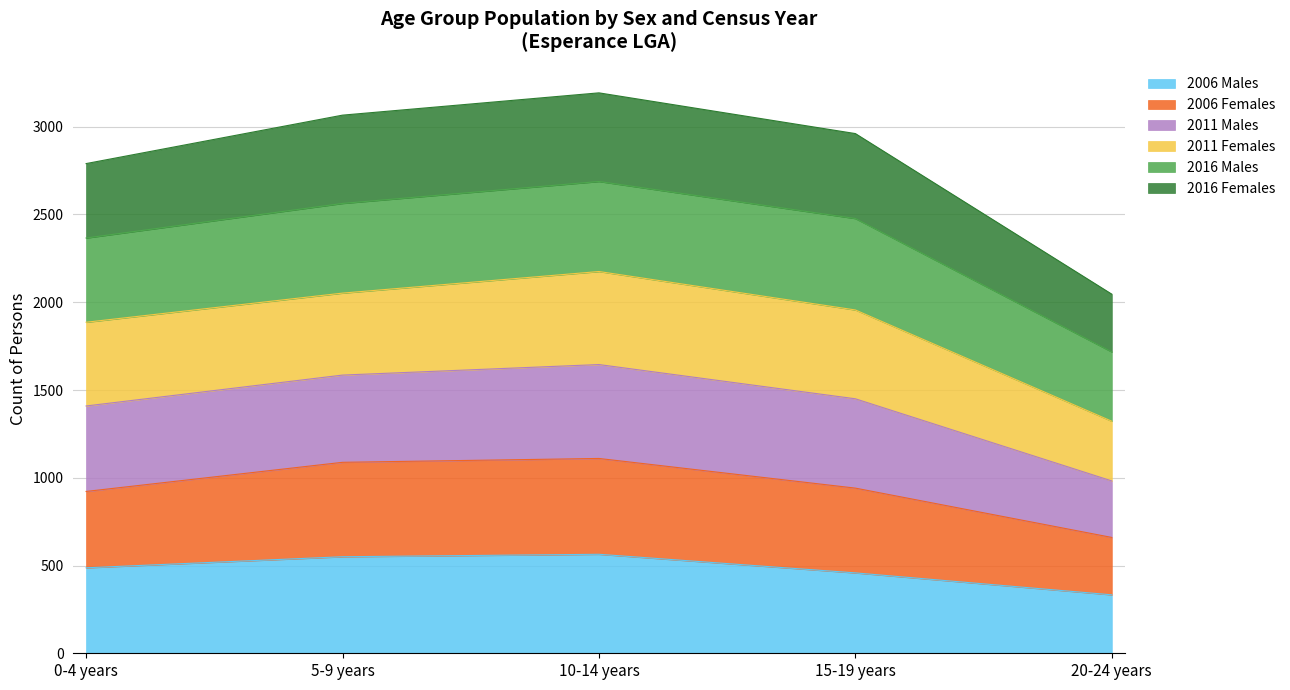

True or false: 2006 Males and 2011 Males intersect in this chart.

False